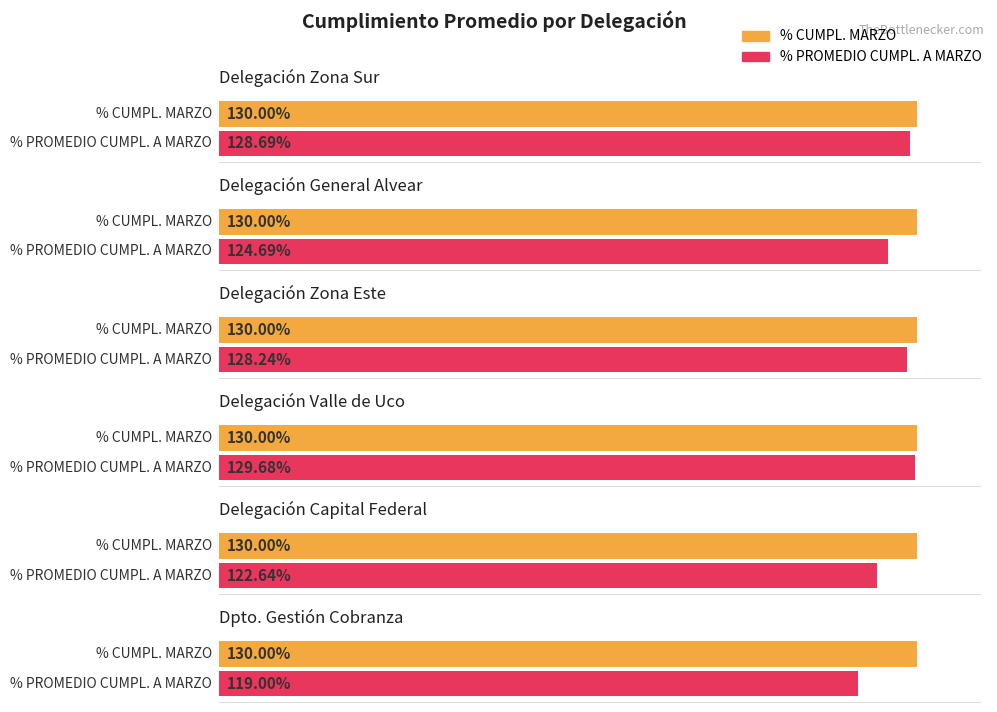

How many bars are there in each group?

2